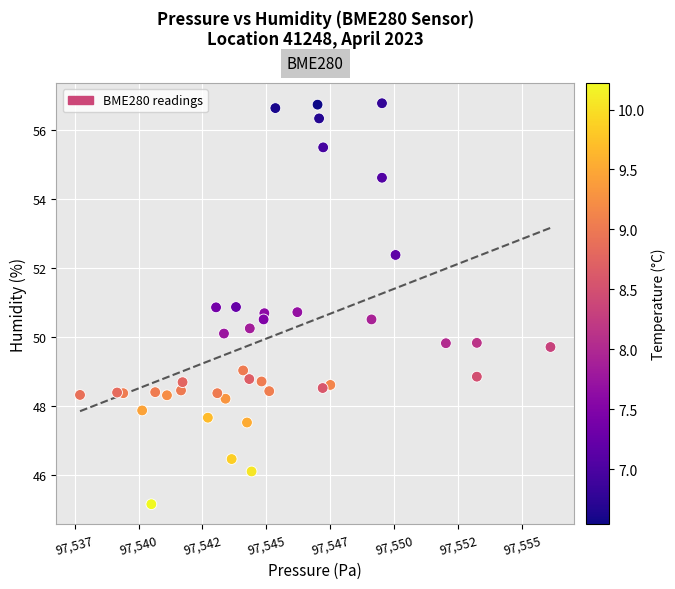

What is the range of Y values (max minus min)?

11.6